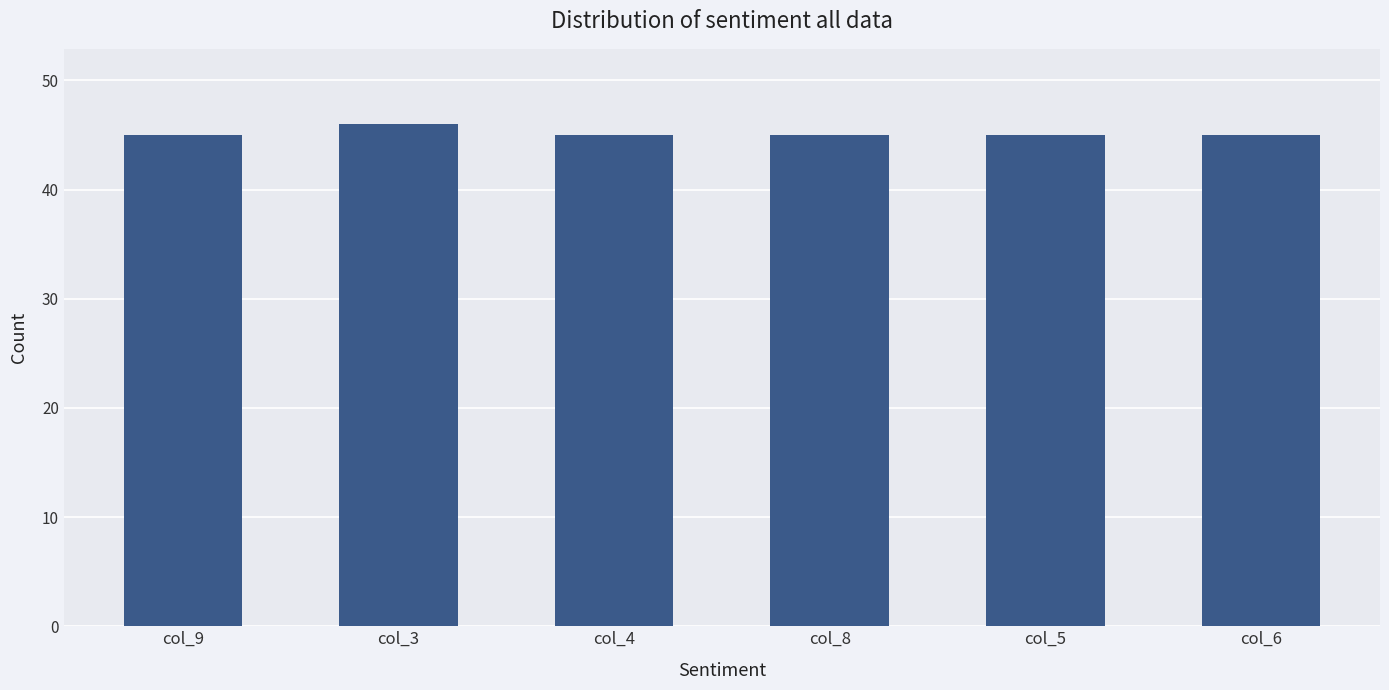

The value at col_8 is 45. True or false?

True